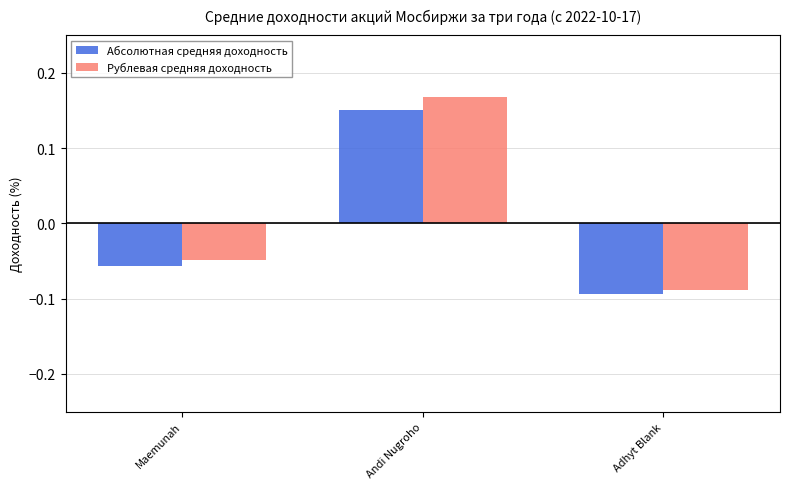

Which series changed the most between Maemunah and Andi Nugroho?

Рублевая средняя доходность